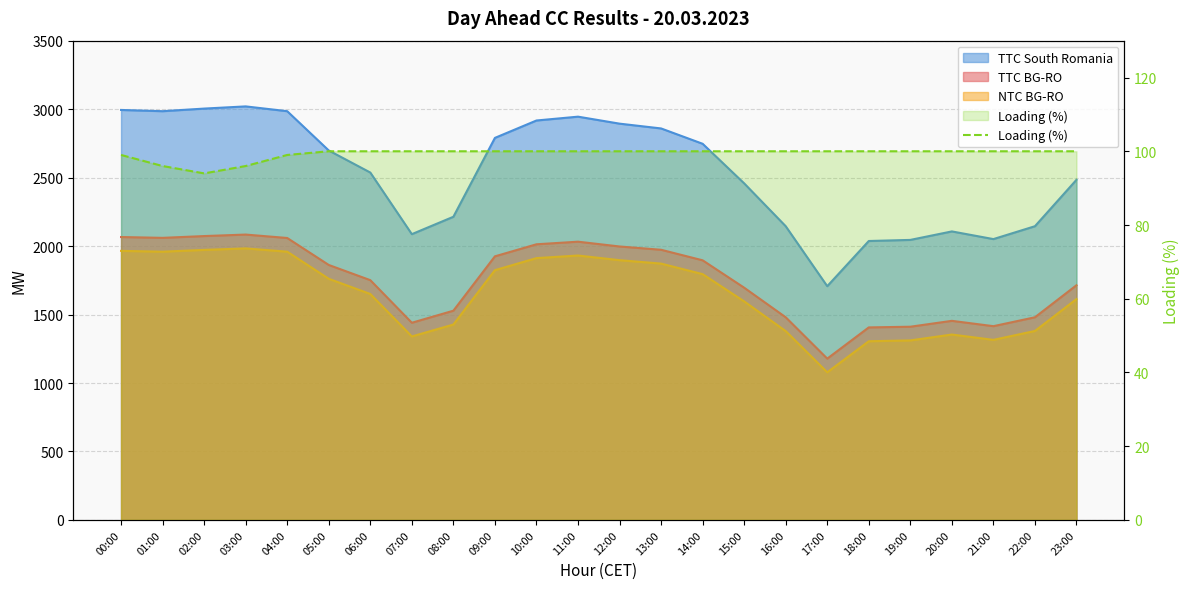

Reading left to right, transcribe all the data shown in this chart.

99	96	94	96	99	100	100	100	100	100	100	100	100	100	100	100	100	100	100	100	100	100	100	100